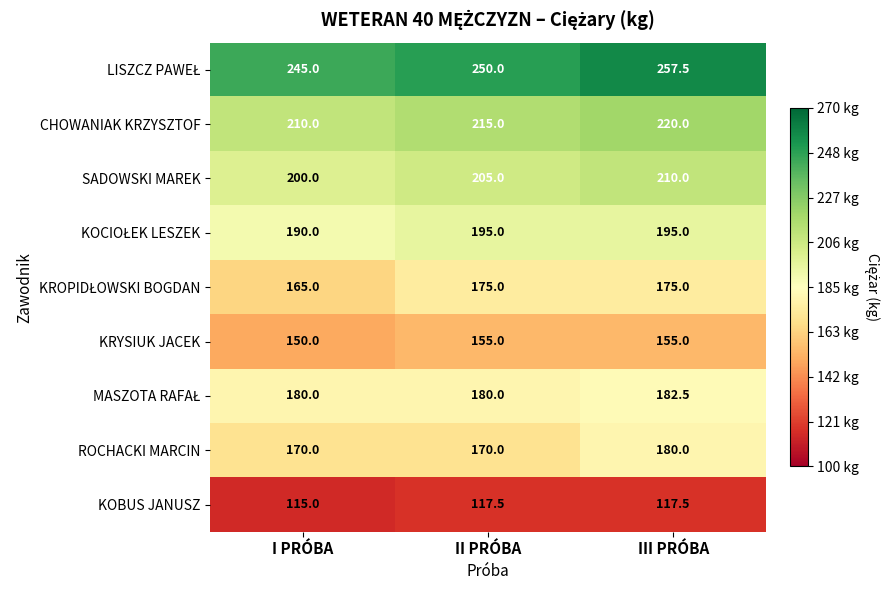

Rank the categories by SADOWSKI MAREK value from highest to lowest.

III PRÓBA, II PRÓBA, I PRÓBA